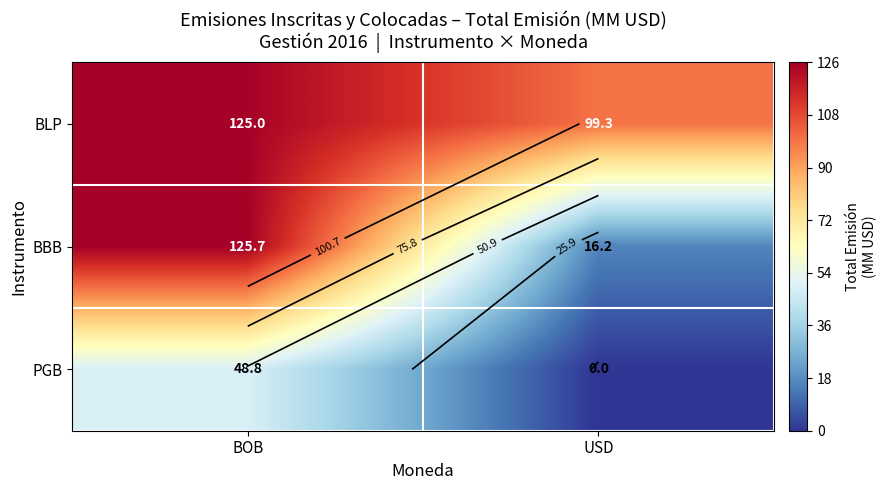

Which series has the largest total across all categories?

BLP